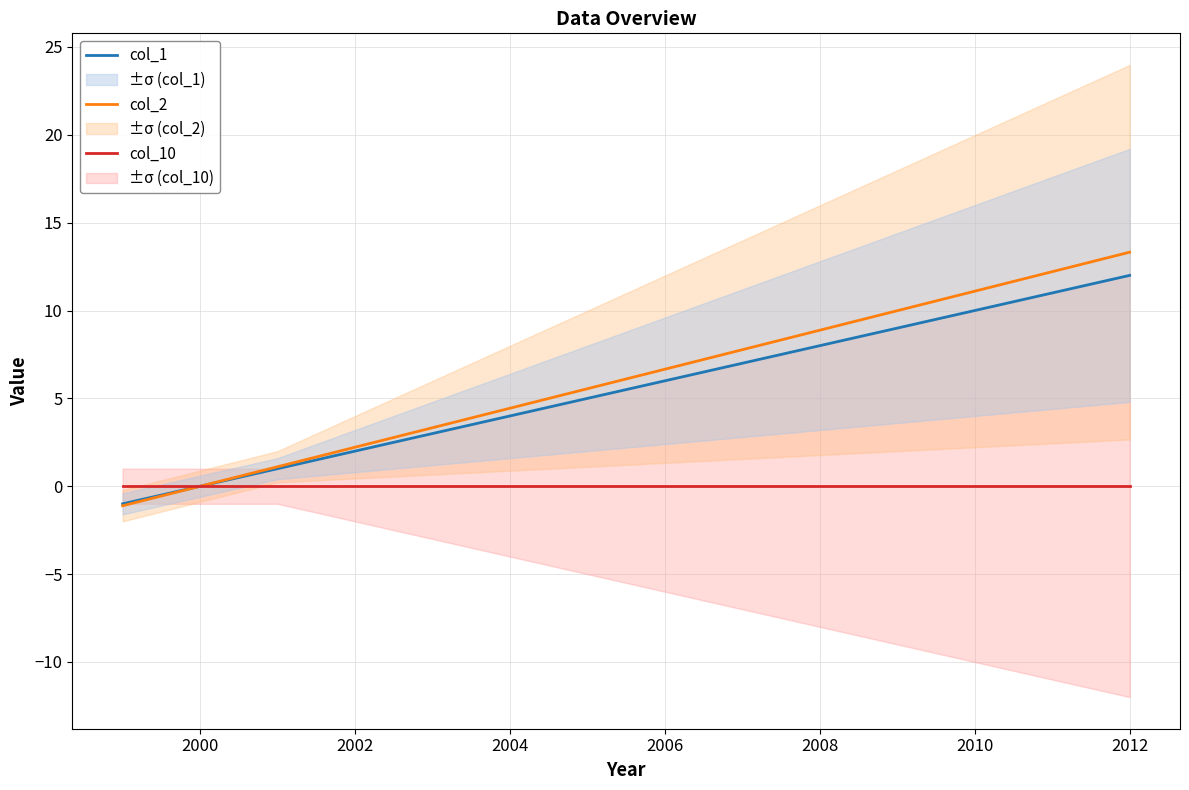

At how many categories does at least one series exceed 8?

5